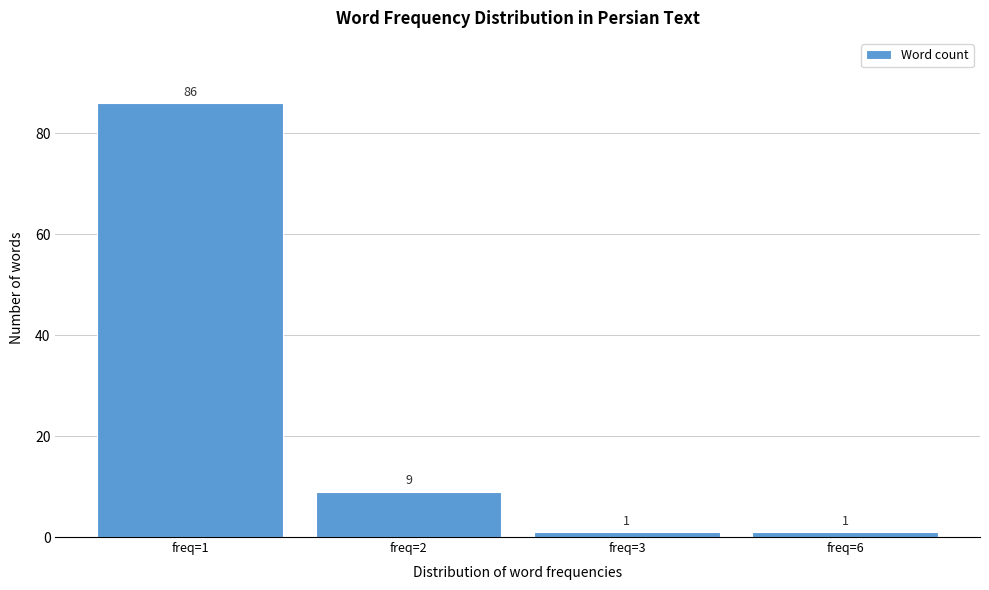

Reading left to right, transcribe all the data shown in this chart.

86	9	1	1